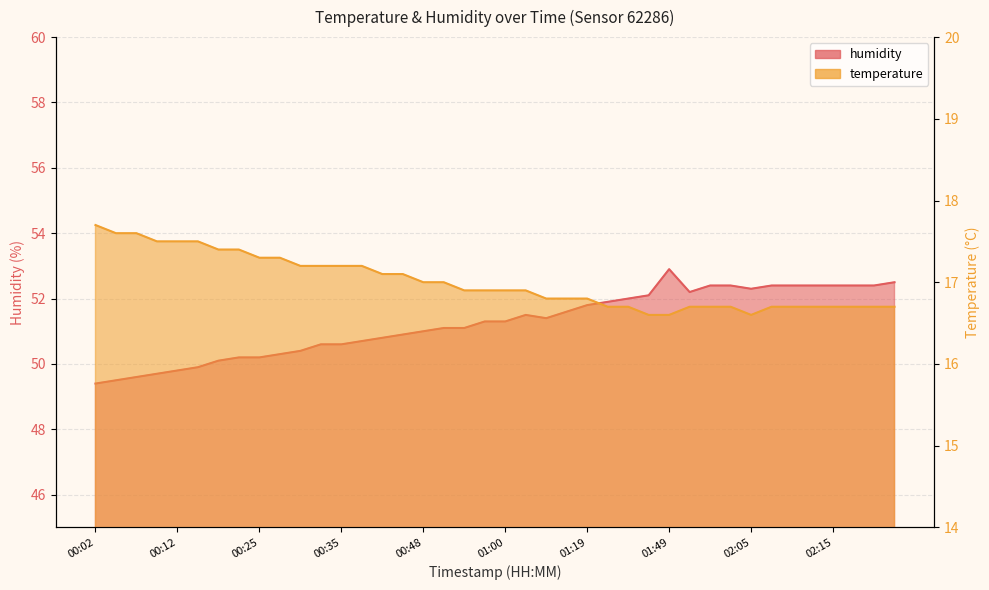

What is the difference between the second highest and minimum values in the temperature series?

1.0